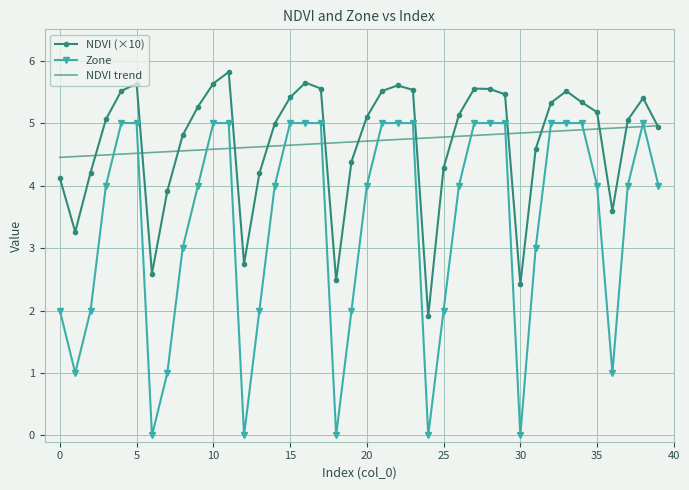

What is the maximum value shown in the chart?

5.8